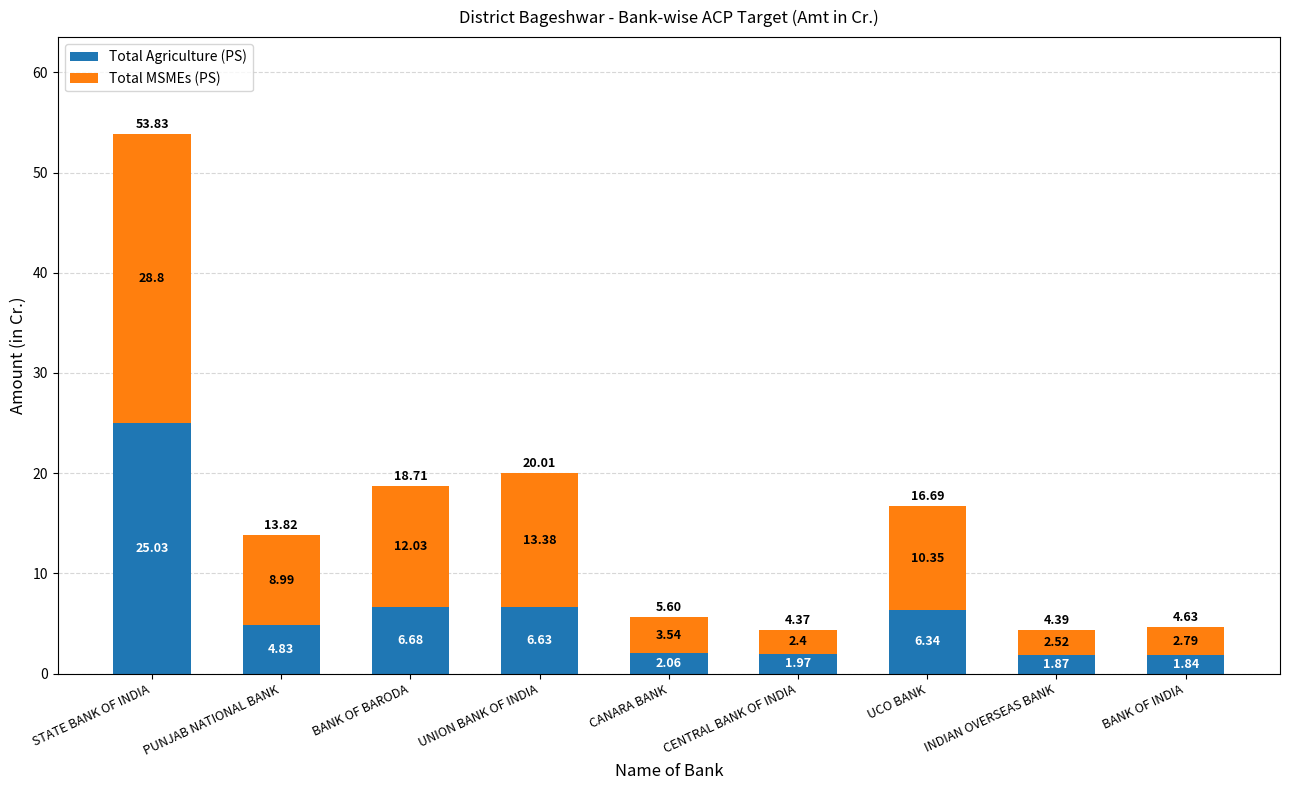

What is the total value across all series at CANARA BANK?

5.6